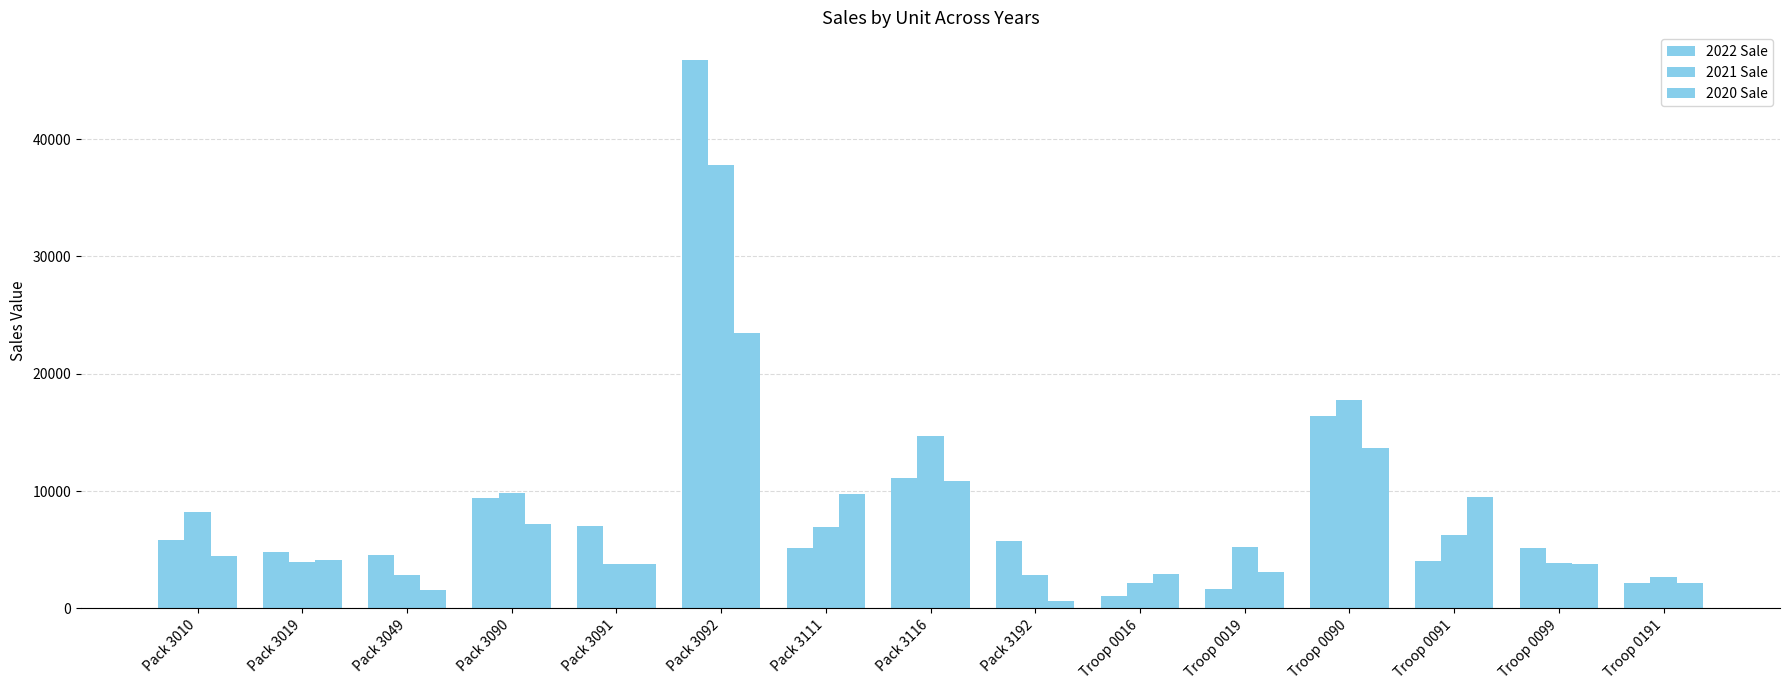

Are the bars horizontal?

No